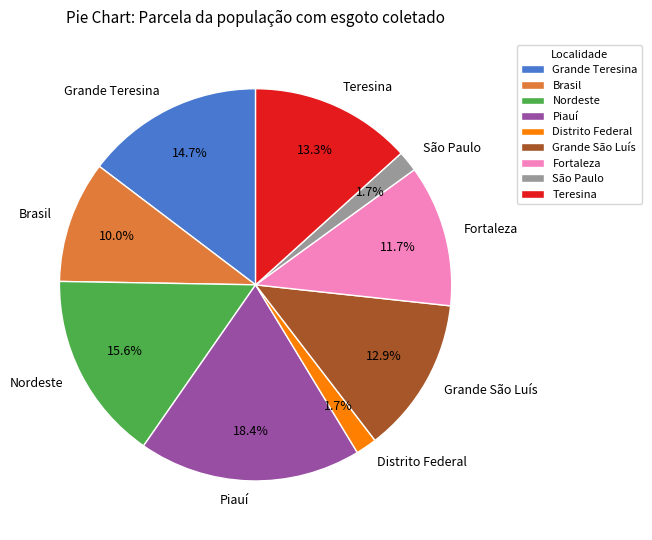

To the nearest percent, what is the combined percentage of Fortaleza and Piauí?

30%